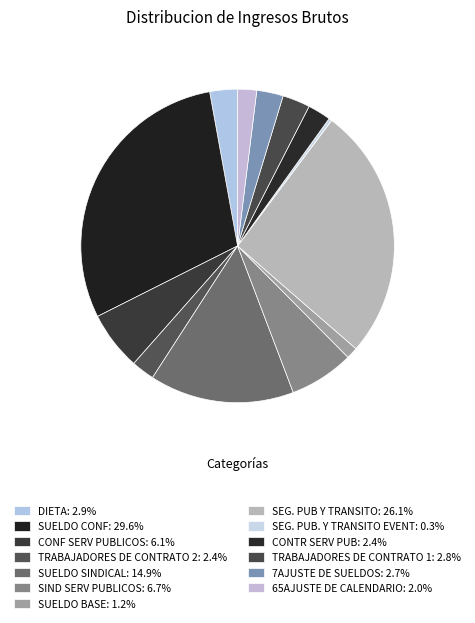

Which has a higher value, SEG. PUB. Y TRANSITO EVENT or SIND SERV PUBLICOS?

SIND SERV PUBLICOS